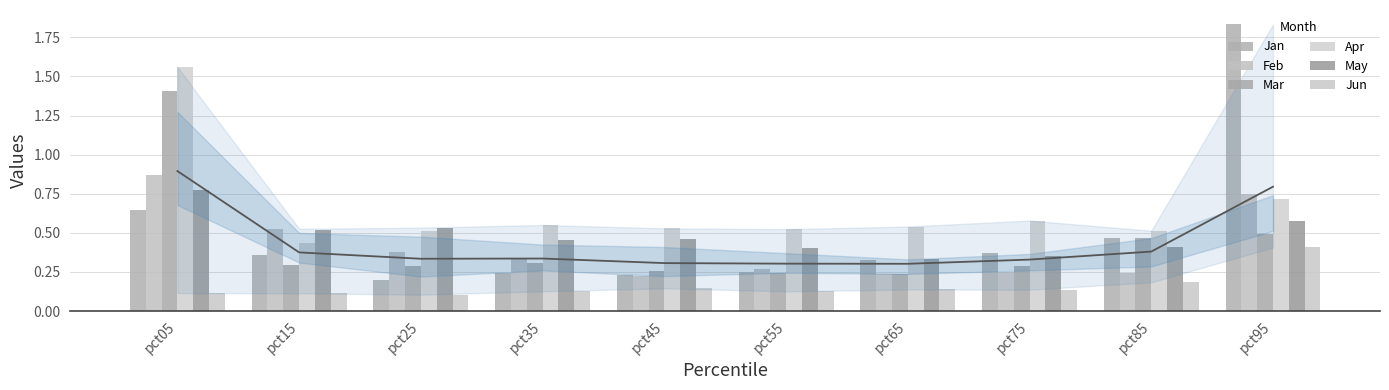

Between pct35 and pct85, which series saw the biggest shift?

Jan